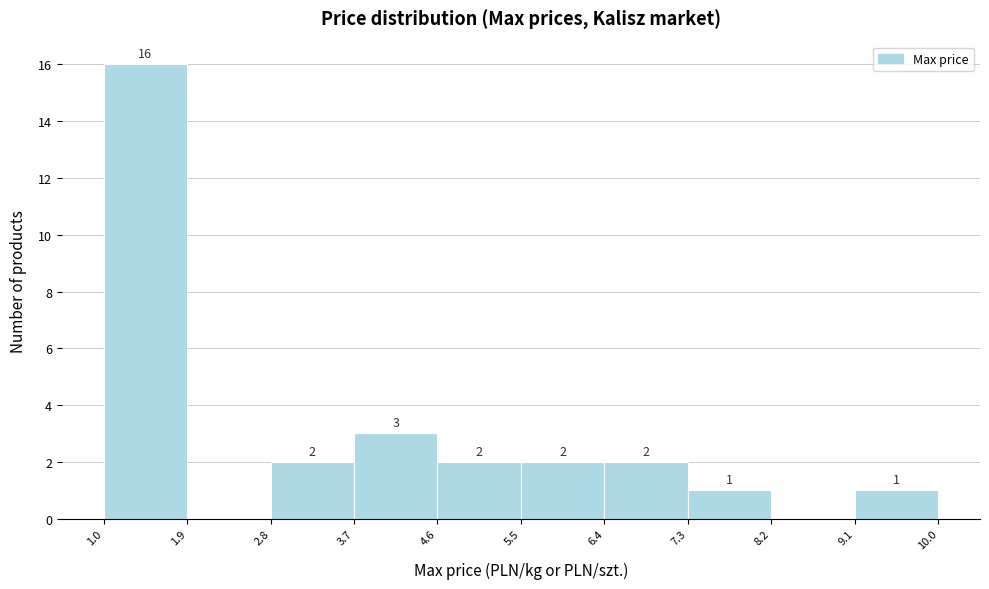

Which range on the x-axis has the tallest bar?

1.0 to 1.9